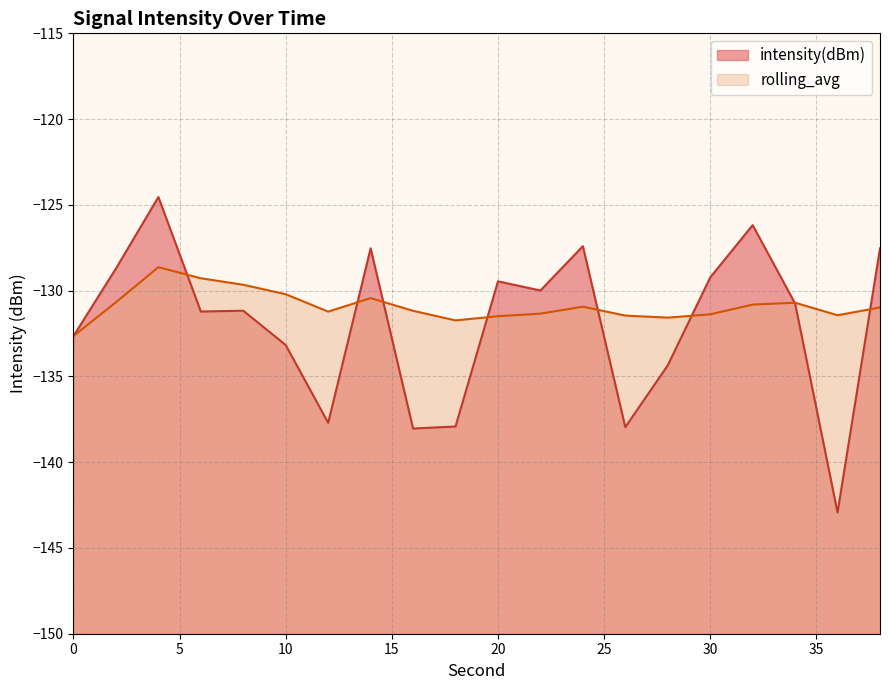

Reading right to left, what are all the values shown in this chart?

intensity(dBm): 38=-127.5	36=-142.9	34=-130.8	32=-126.2	30=-129.2	28=-134.4	26=-138.0	24=-127.4	22=-130.0	20=-129.5	18=-137.9	16=-138.0	14=-127.5	12=-137.7	10=-133.2	8=-131.2	6=-131.2	4=-124.5	2=-128.7	0=-132.6
rolling_avg: 38=-131.0	36=-131.4	34=-130.7	32=-130.8	30=-131.4	28=-131.6	26=-131.5	24=-130.9	22=-131.3	20=-131.5	18=-131.7	16=-131.2	14=-130.4	12=-131.2	10=-130.2	8=-129.7	6=-129.3	4=-128.6	2=-130.7	0=-132.6